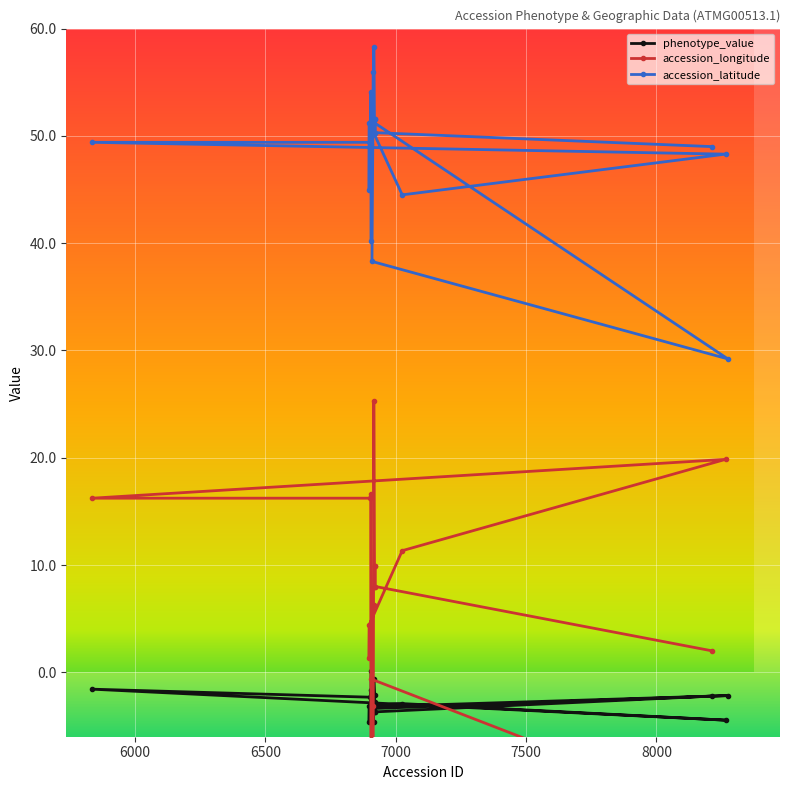

What is the minimum value for accession_latitude?

29.2